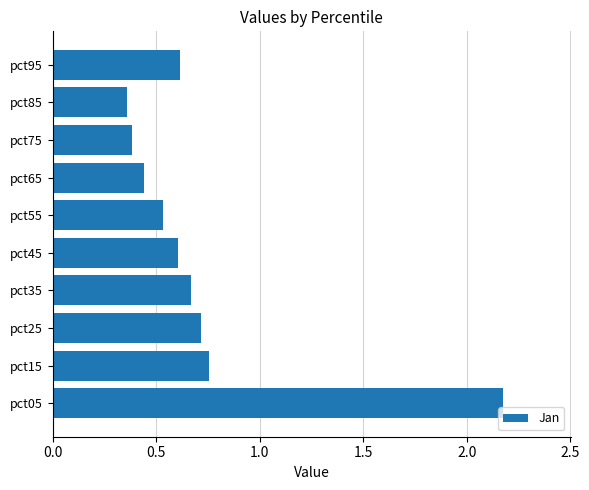

Count the values in the range 0 to 1.

9